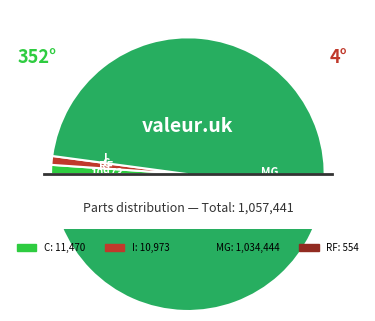

Which slice is the smallest?

RF